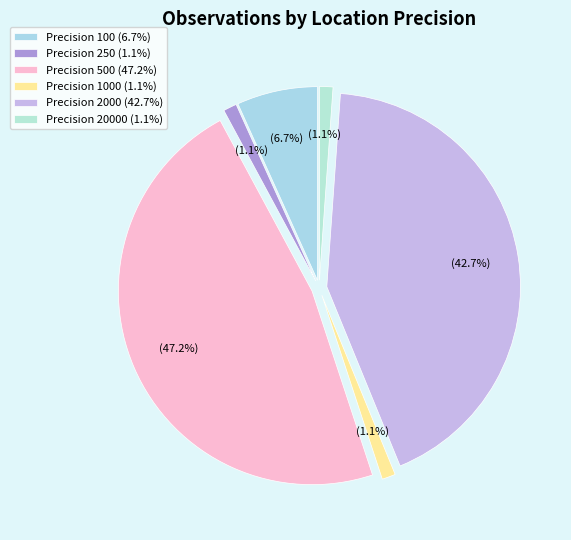

Does any single category account for the majority?

No